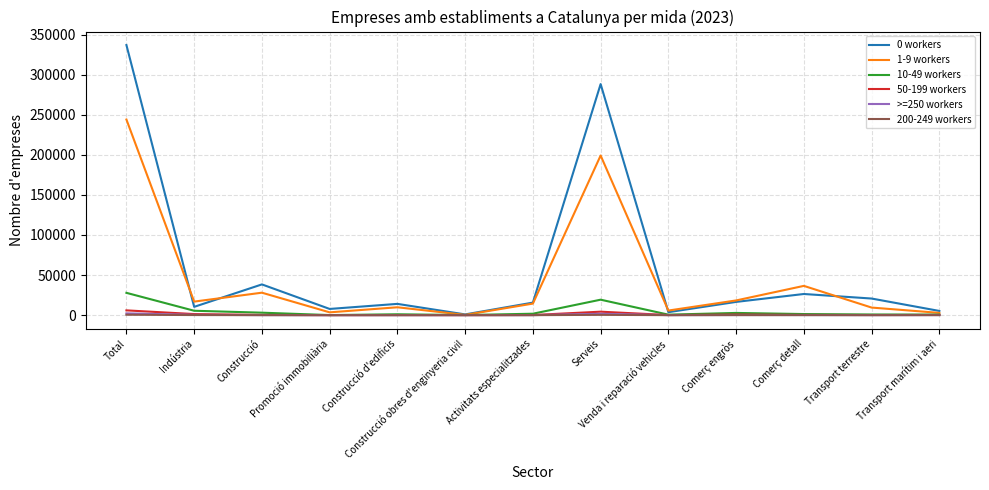

Is the value of 0 workers at Serveis greater than the value of 200-249 workers at Construcció?

Yes